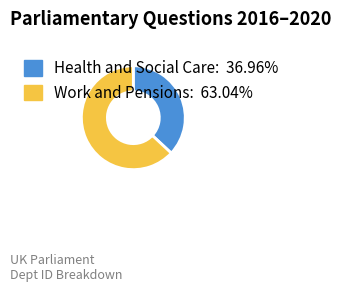

Does Health and Social Care account for over 50% of the chart?

No